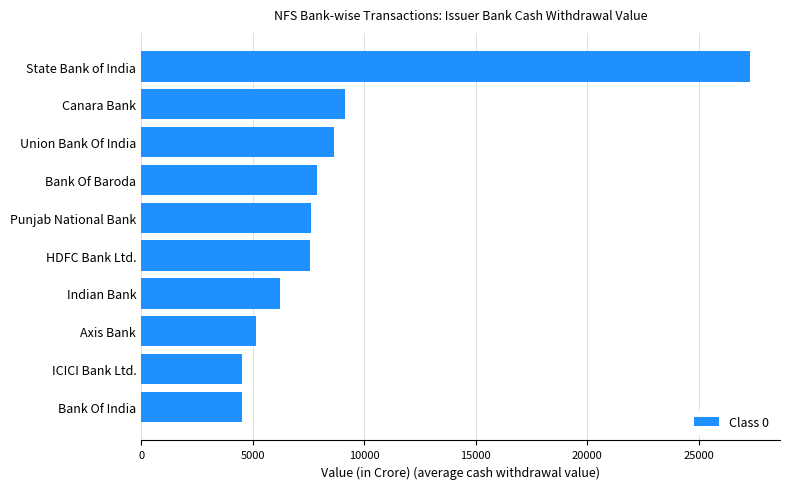

Where is the data nearest to the value 15892?

Canara Bank